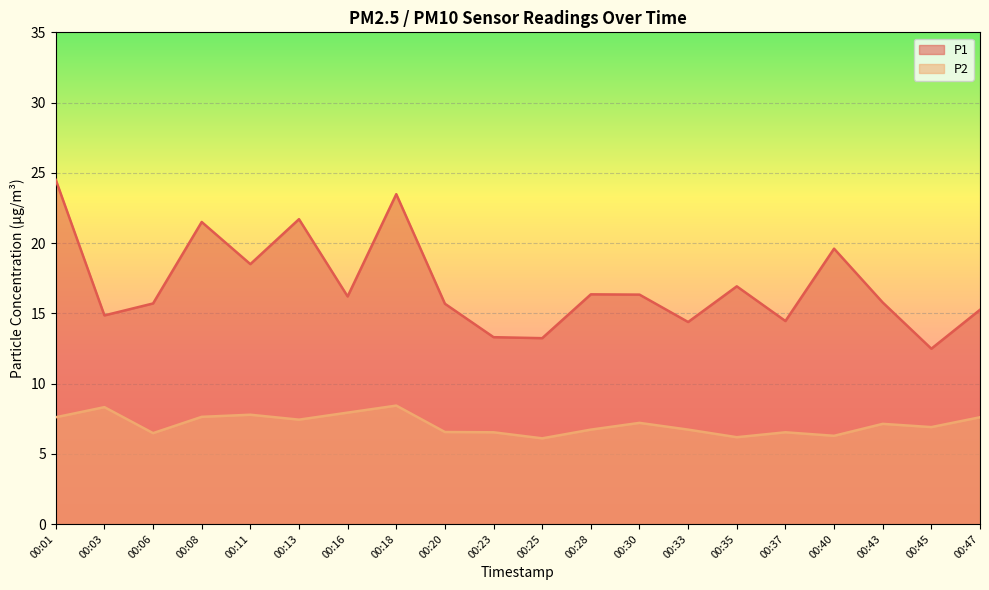

What is the sum of the P1 values at 00:33 and 00:35?

31.3